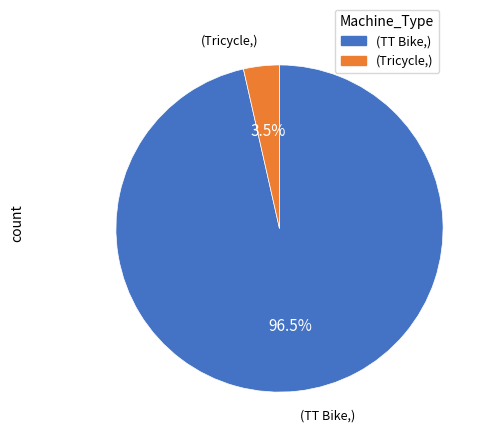

Which slice is the largest?

(TT Bike,)